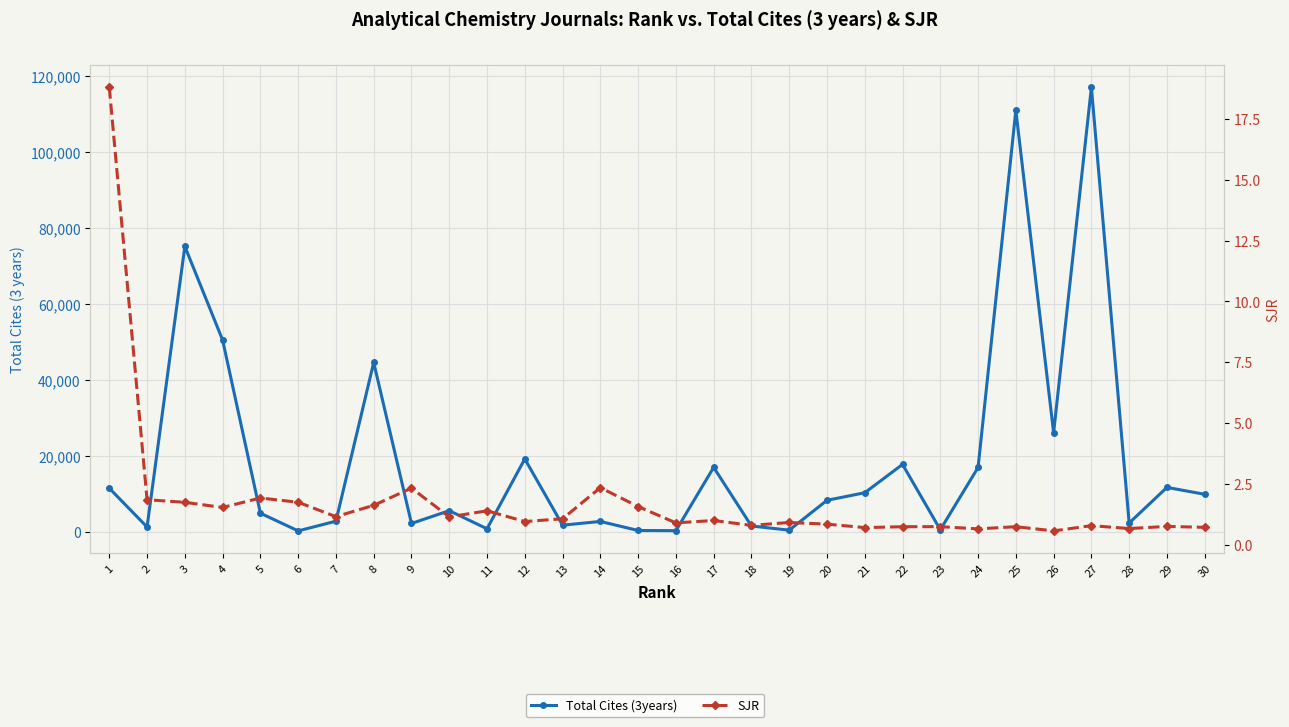

What is the minimum value shown in the chart?

0.6